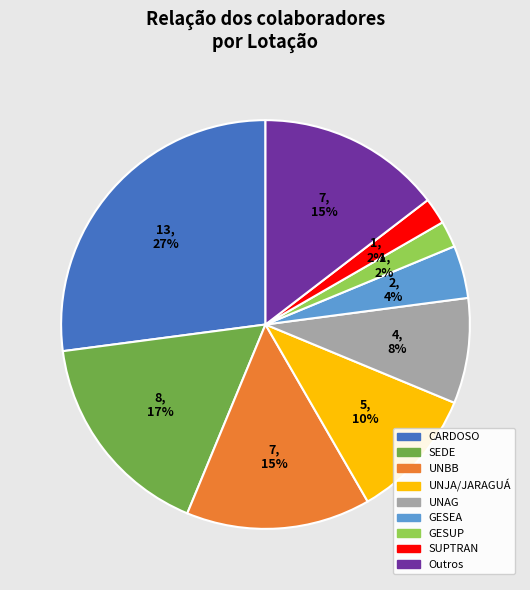

To the nearest percent, what is the average slice percentage?

11%